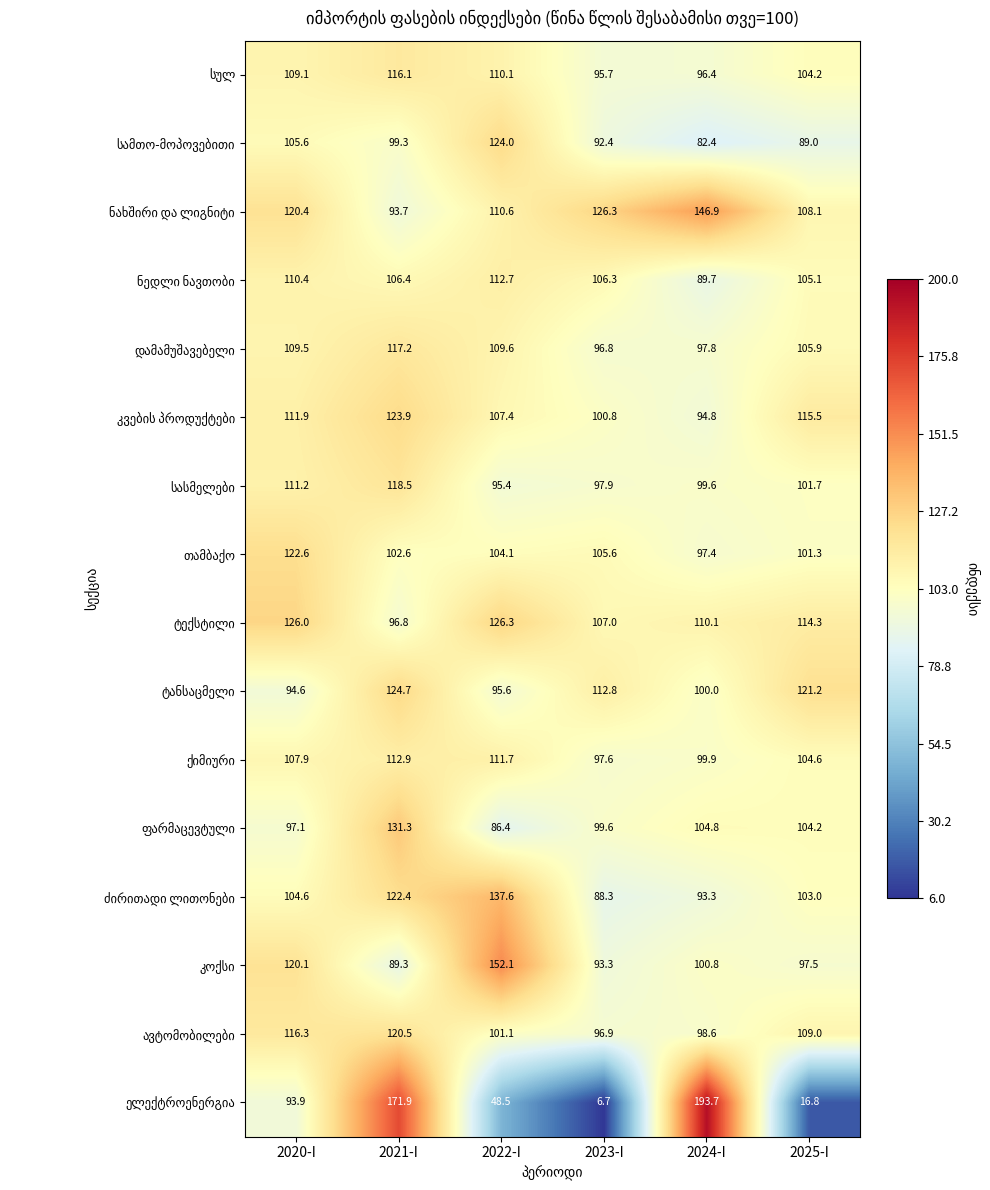

At how many categories does at least one series exceed 33?

6